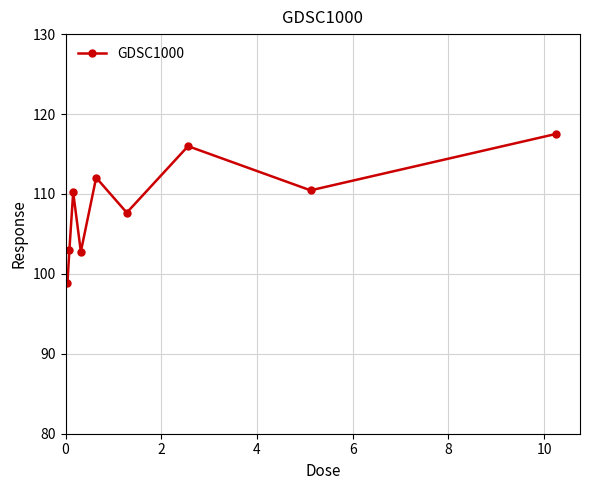

What is the difference between the maximum and minimum values?

18.7